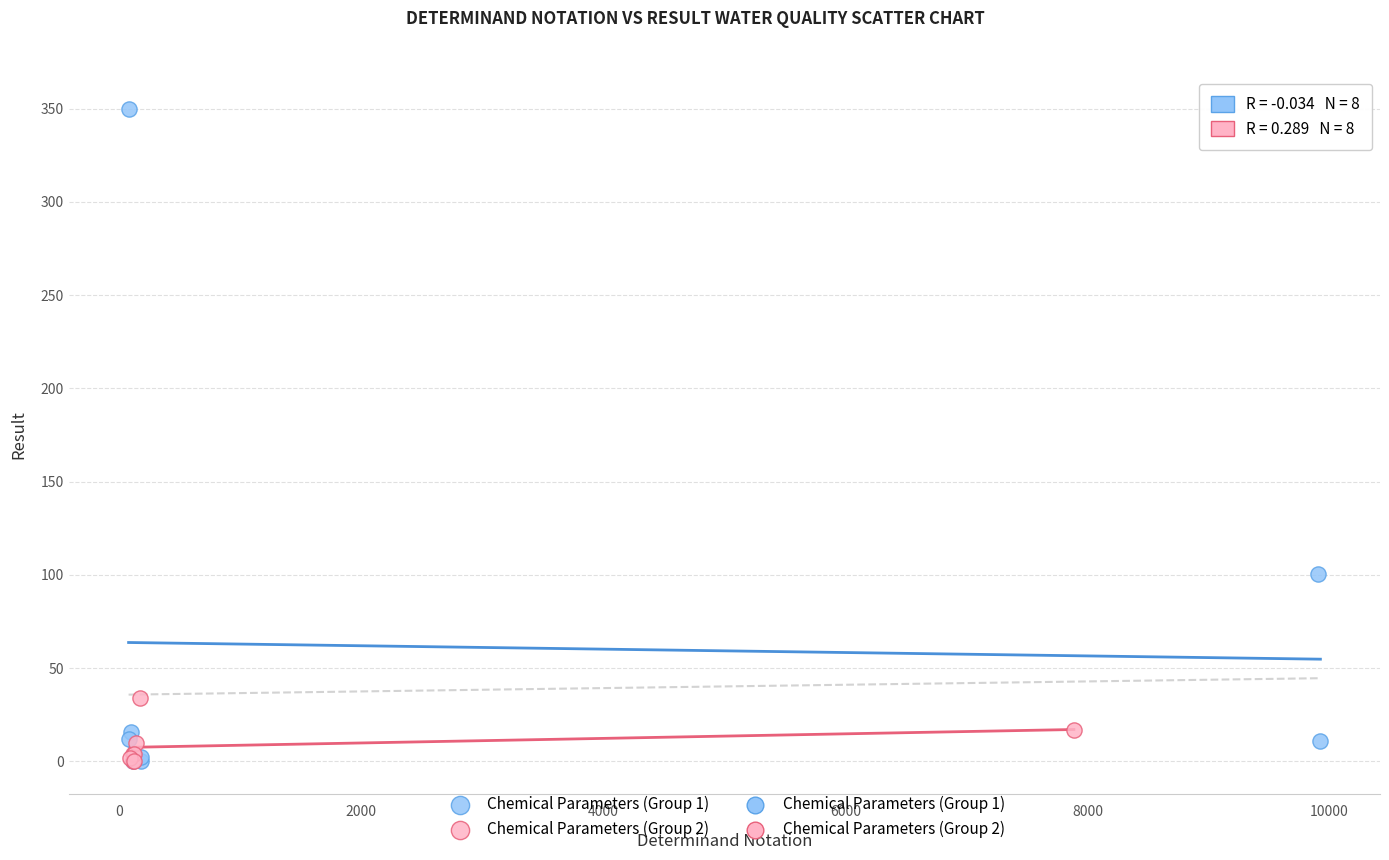

Which series contains the highest Y value?

Chemical Parameters (Group 1)